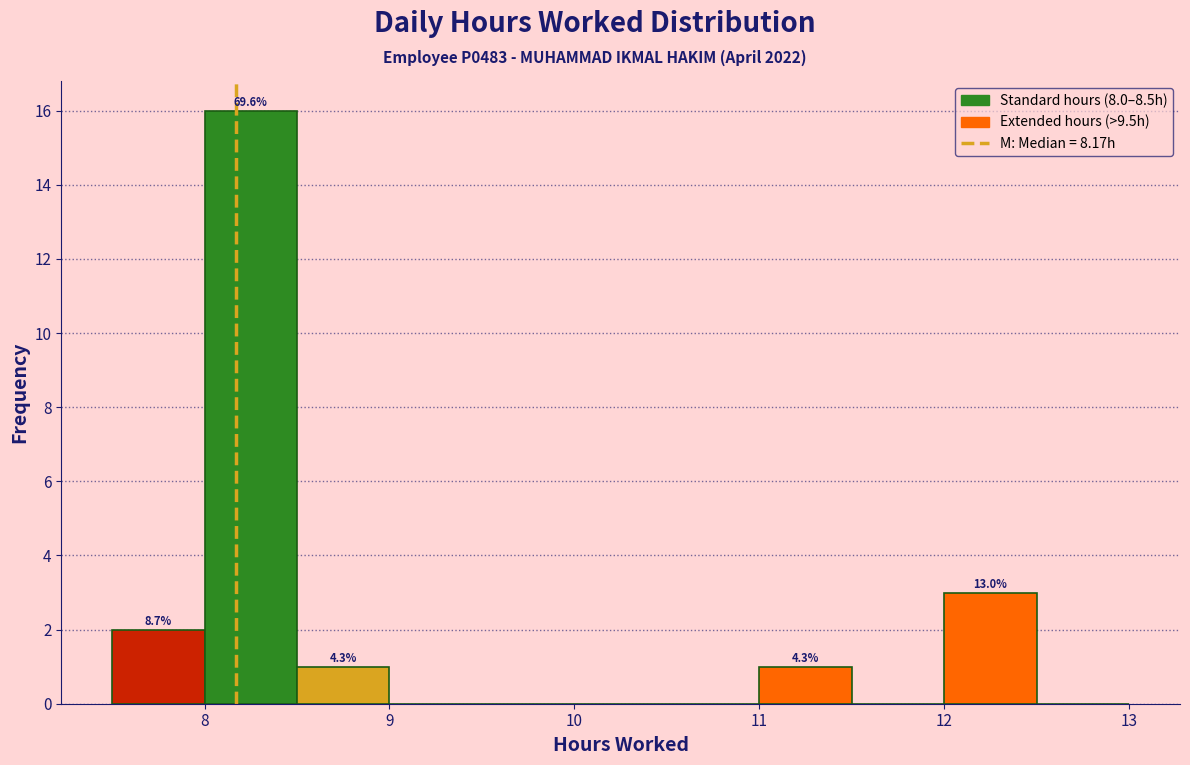

Over which range of the x-axis is the bar tallest?

8.0 to 8.5